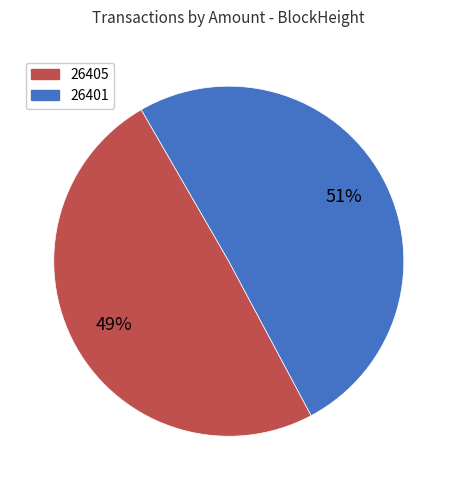

What percentage is the 26401 slice, to the nearest percent?

51%